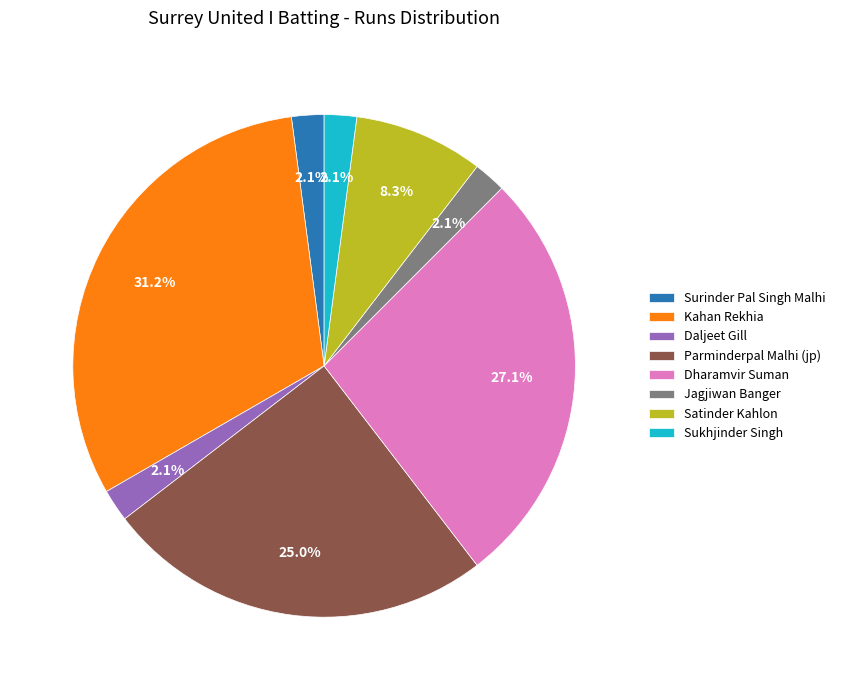

To the nearest percent, what portion does Parminderpal Malhi (jp) represent?

25%